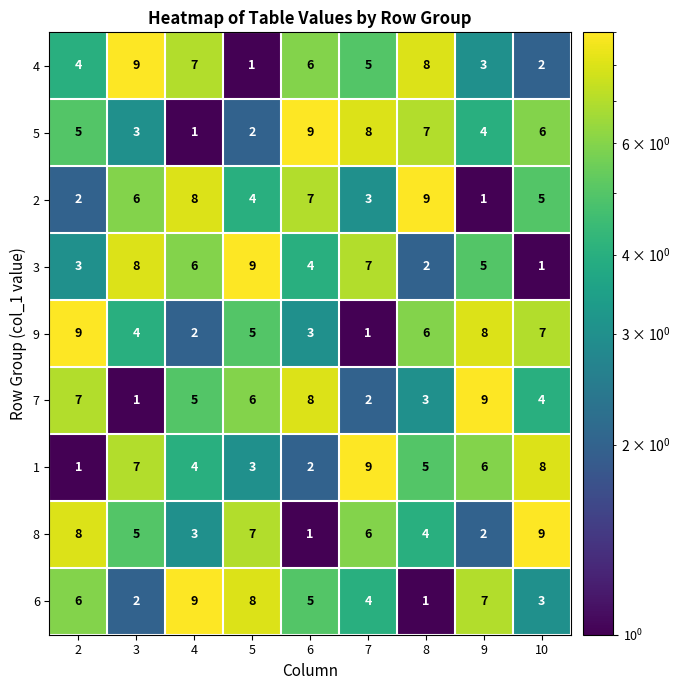

At how many categories does at least one series exceed 4?

9